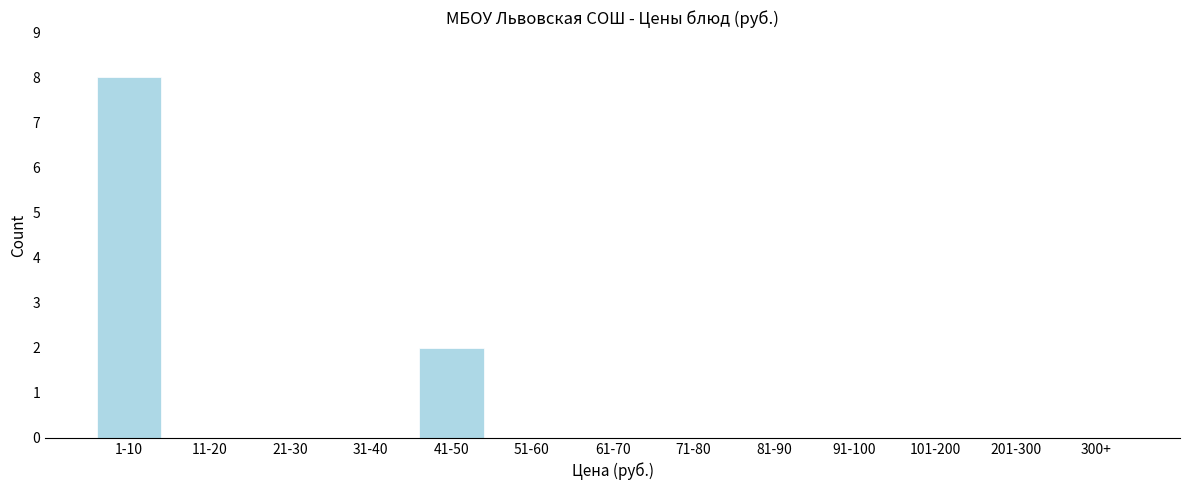

Reading right to left, list all the values displayed in this chart.

300+=0	201-300=0	101-200=0	91-100=0	81-90=0	71-80=0	61-70=0	51-60=0	41-50=2	31-40=0	21-30=0	11-20=0	1-10=8